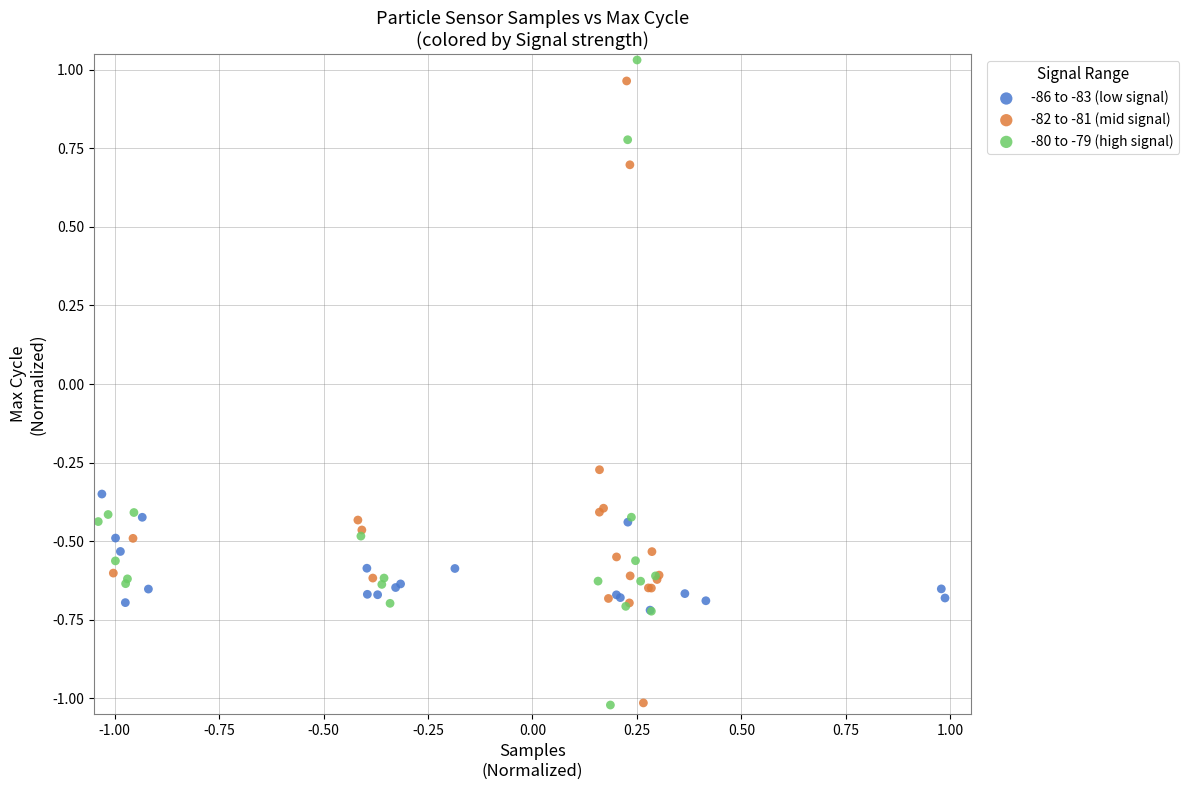

Which series has the largest Y range (max minus min)?

-80 to -79 (high signal)